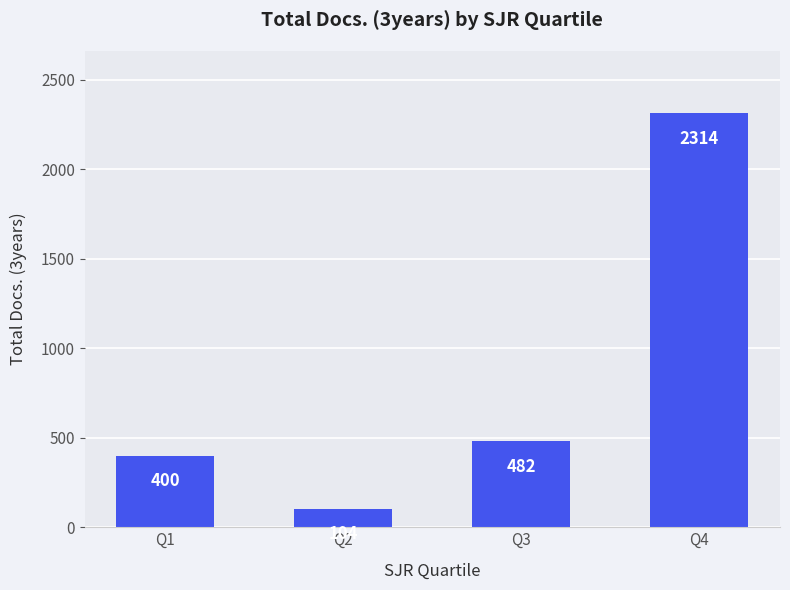

Are the bars horizontal?

No